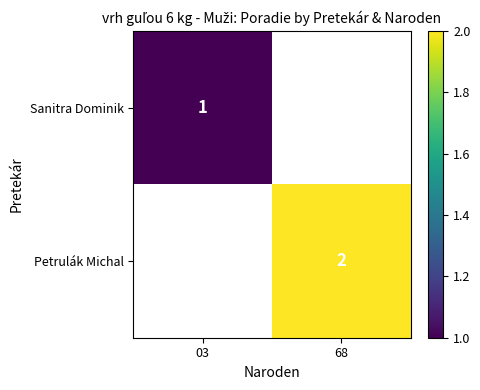

The Sanitra Dominik series shows 1 at 03. True or false?

True